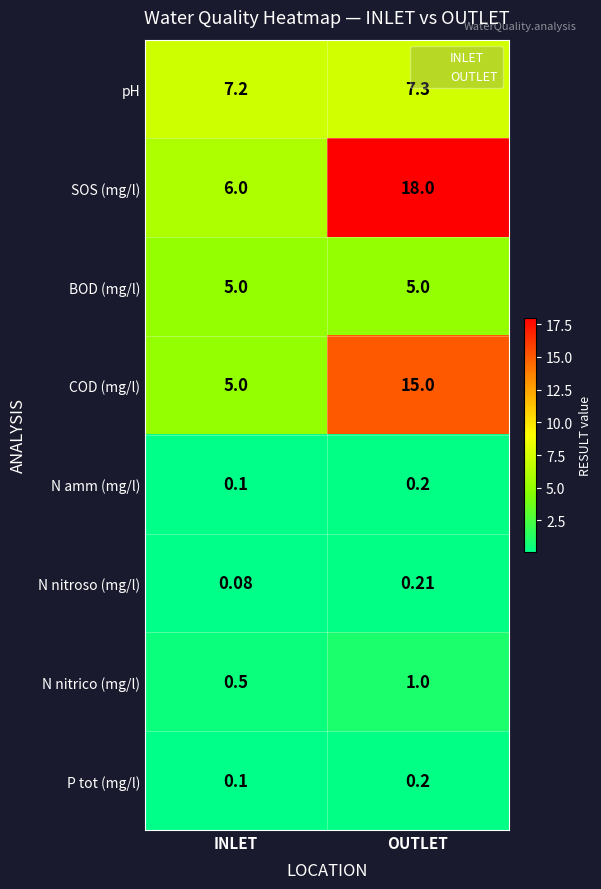

What is the smallest value displayed?

0.1